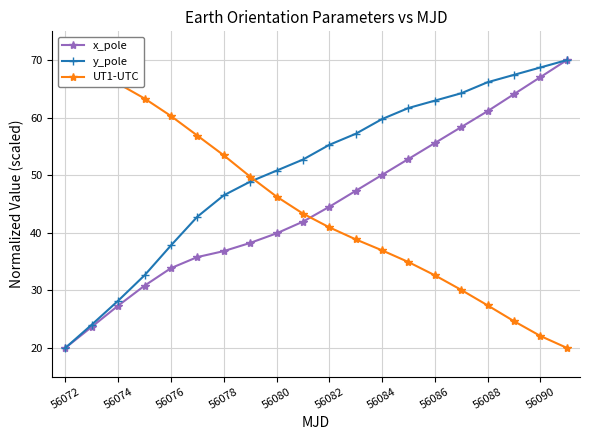

True or false: y_pole has more than 0 interior local peaks.

False